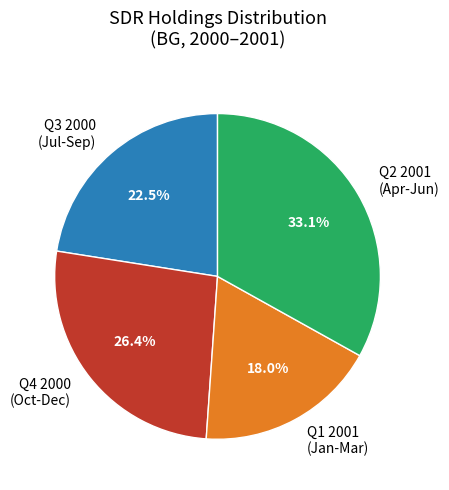

Between Q2 2001 (Apr-Jun) and Q1 2001 (Jan-Mar), which is larger?

Q2 2001 (Apr-Jun)